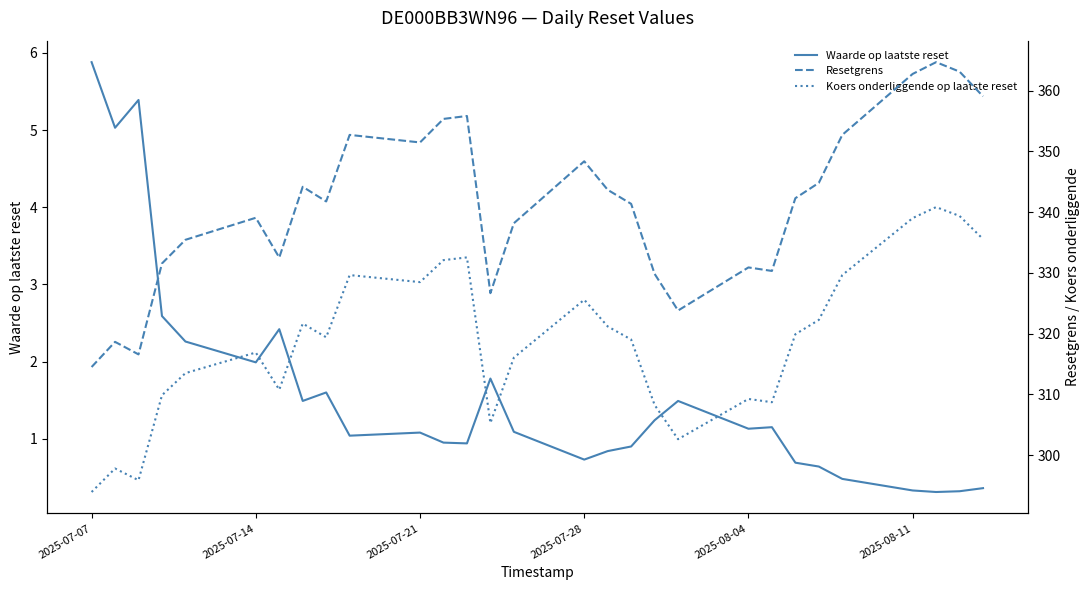

Reading left to right, extract all data points from this chart.

Waarde op laatste reset: 5.9	5.0	5.4	2.6	2.3	2.0	2.4	1.5	1.6	1.0	1.1	0.9	0.9	1.8	1.1	0.7	0.8	0.9	1.2	1.5	1.1	1.1	0.7	0.6	0.5	0.3	0.3	0.3	0.4
Resetgrens: 314.5	318.7	316.6	331.6	335.5	339.1	332.5	344.2	341.8	352.7	351.5	355.4	355.8	326.7	338.2	348.4	343.7	341.4	329.8	323.8	330.9	330.3	342.3	344.8	352.7	362.8	364.7	363.1	359.1
Koers onderliggende op laatste reset: 293.9	297.8	295.9	309.9	313.5	316.9	310.8	321.7	319.4	329.6	328.5	332.1	332.6	305.3	316.1	325.6	321.2	319.0	308.3	302.6	309.3	308.7	319.9	322.3	329.6	339.0	340.8	339.4	335.6